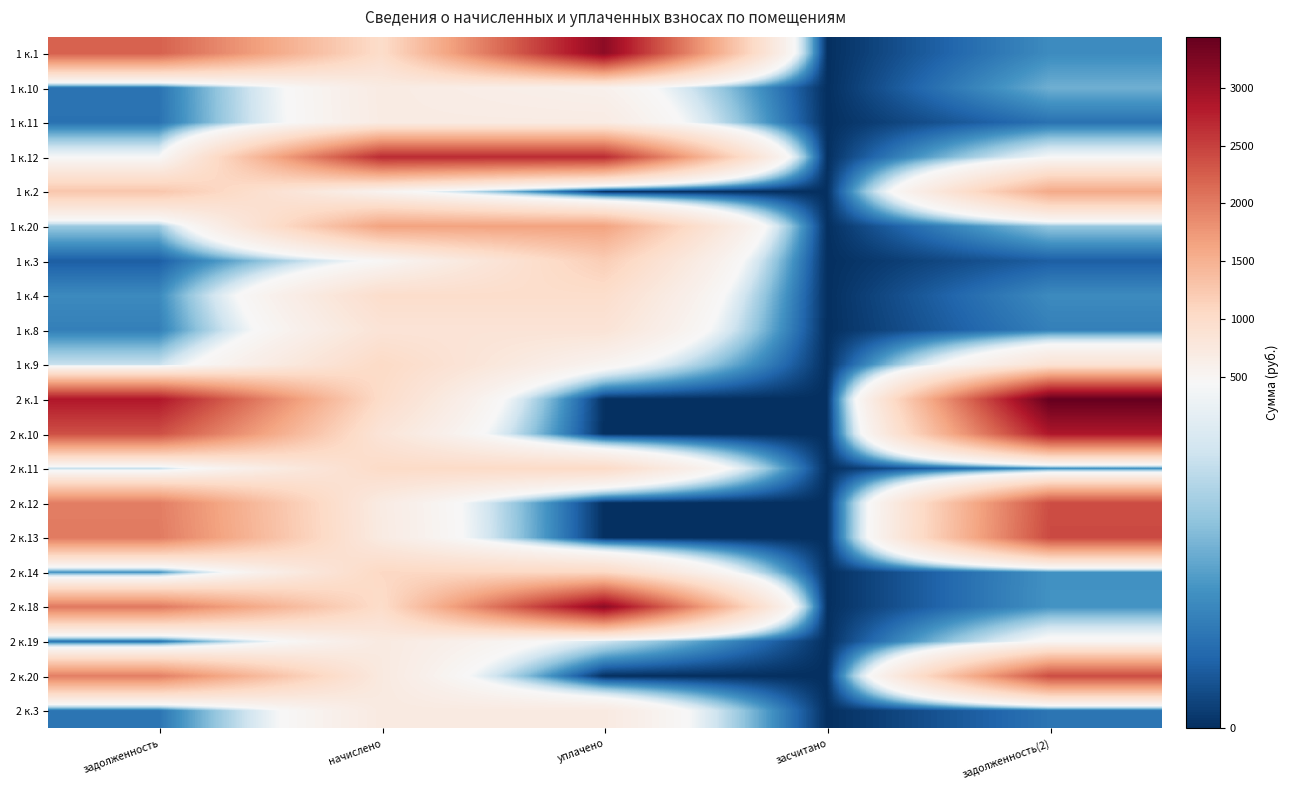

At which category is the sum across all series the highest?

задолженность